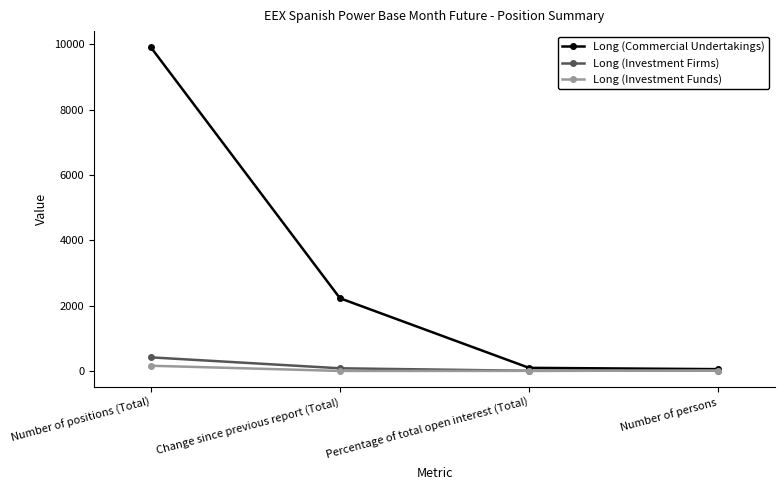

In Long (Investment Firms), how many points are lower than both neighbors (excluding endpoints)?

1